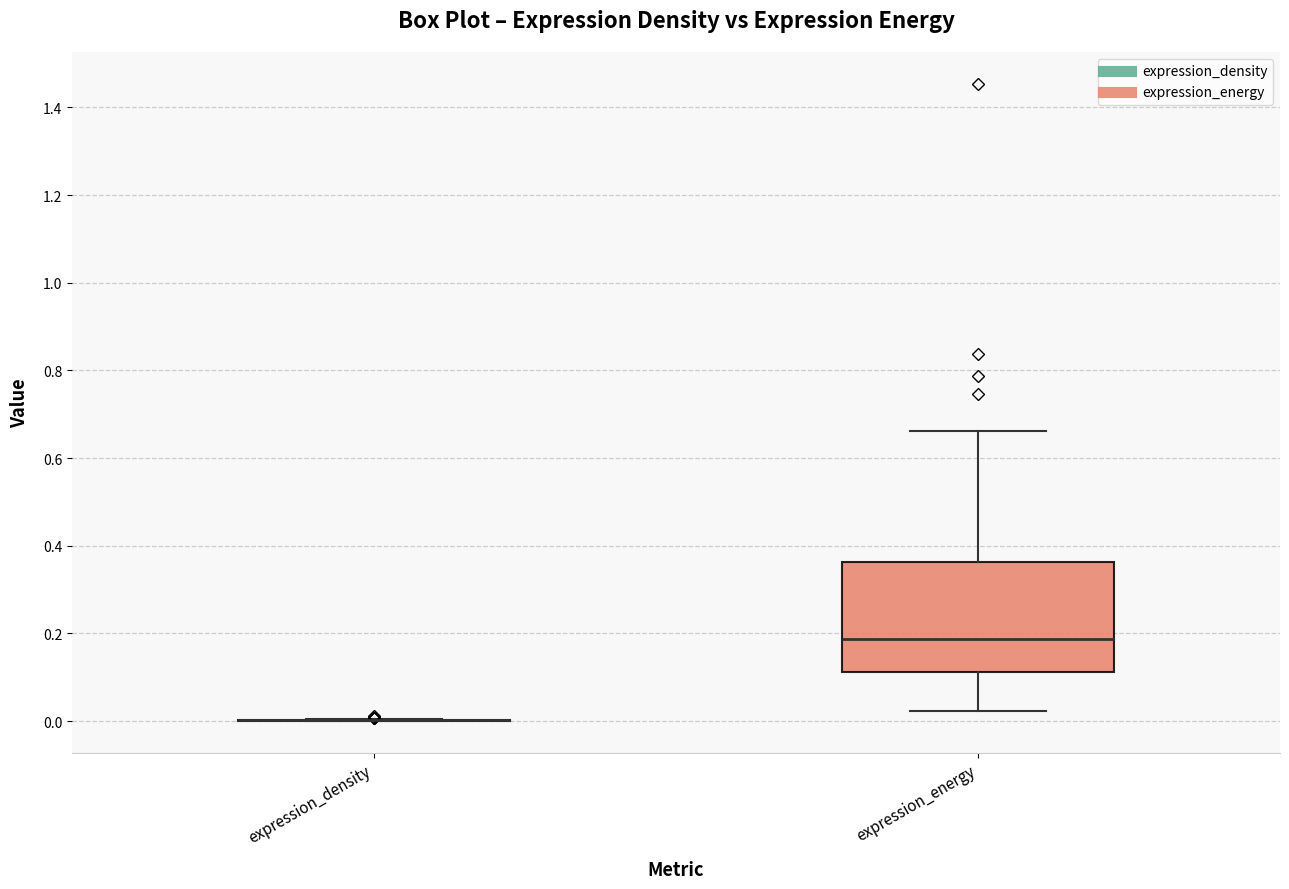

Reading left to right, read every box against the y-axis: the position of its median line, the range the box covers, and the ends of its whiskers. The values are not printed on the chart, so give them approximately, as read against the axis.

expression_density: box collapsed to a line at 0.00, whiskers 0.00 to 0.00
expression_energy: median 0.18, box 0.12 to 0.36, whiskers 0.02 to 0.66